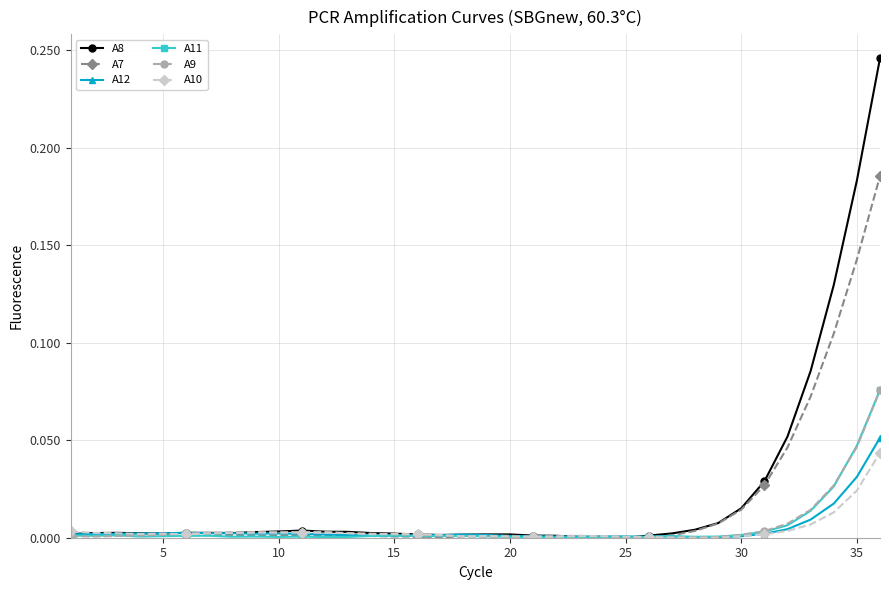

How many data points does each series have?

36